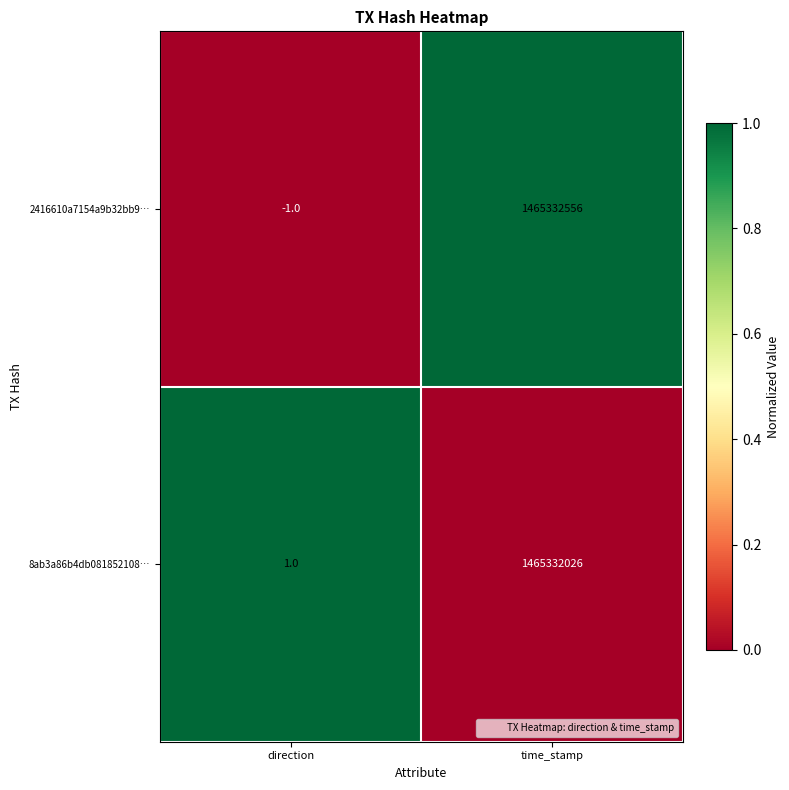

At which category does the chart reach its minimum across all series?

direction